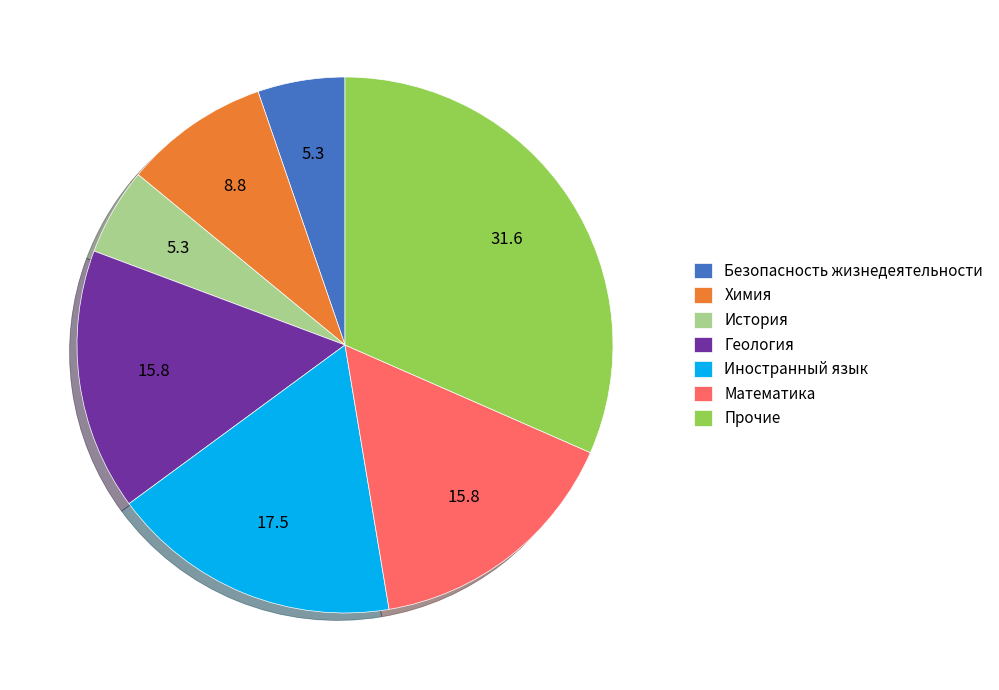

The Геология slice represents 16% of the pie. True or false?

True